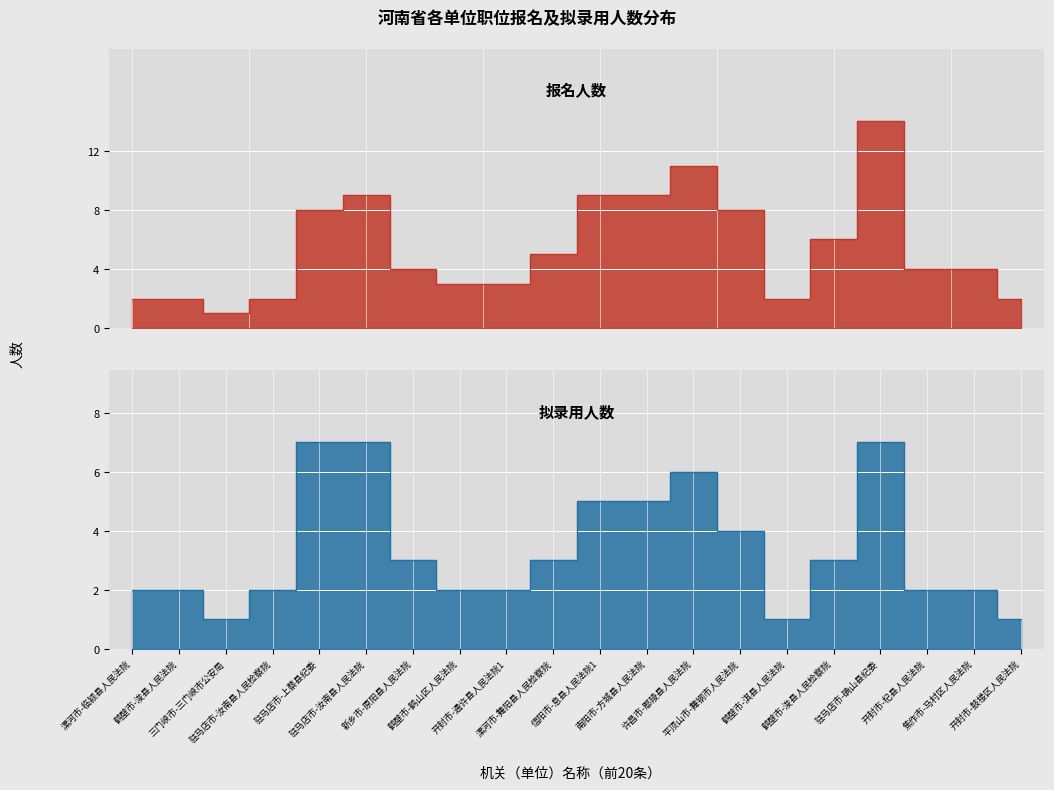

What is the highest value of the 拟录用人数 series?

7